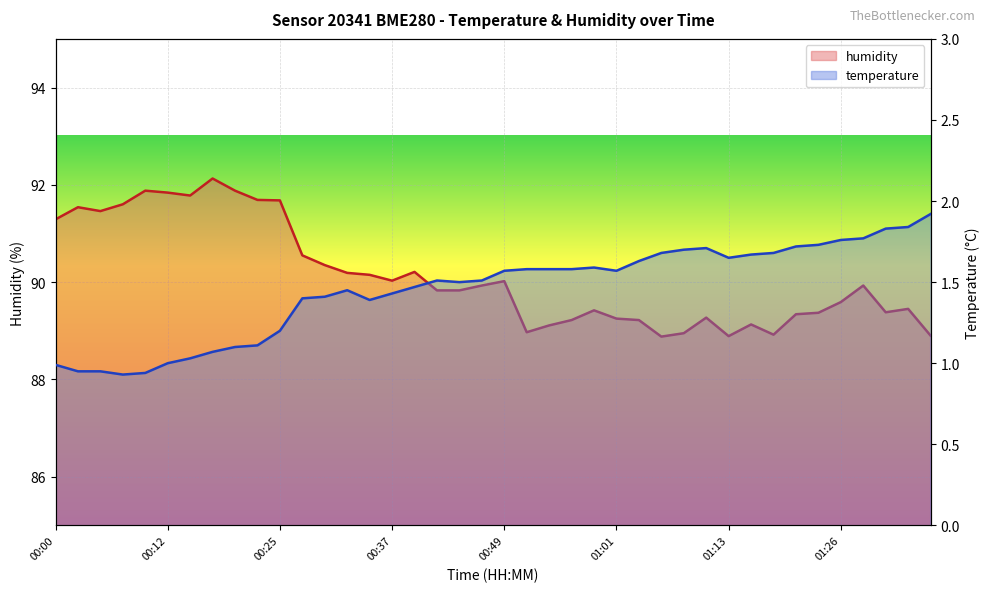

What is the sum of the humidity values at 00:08 and 01:23?

181.0